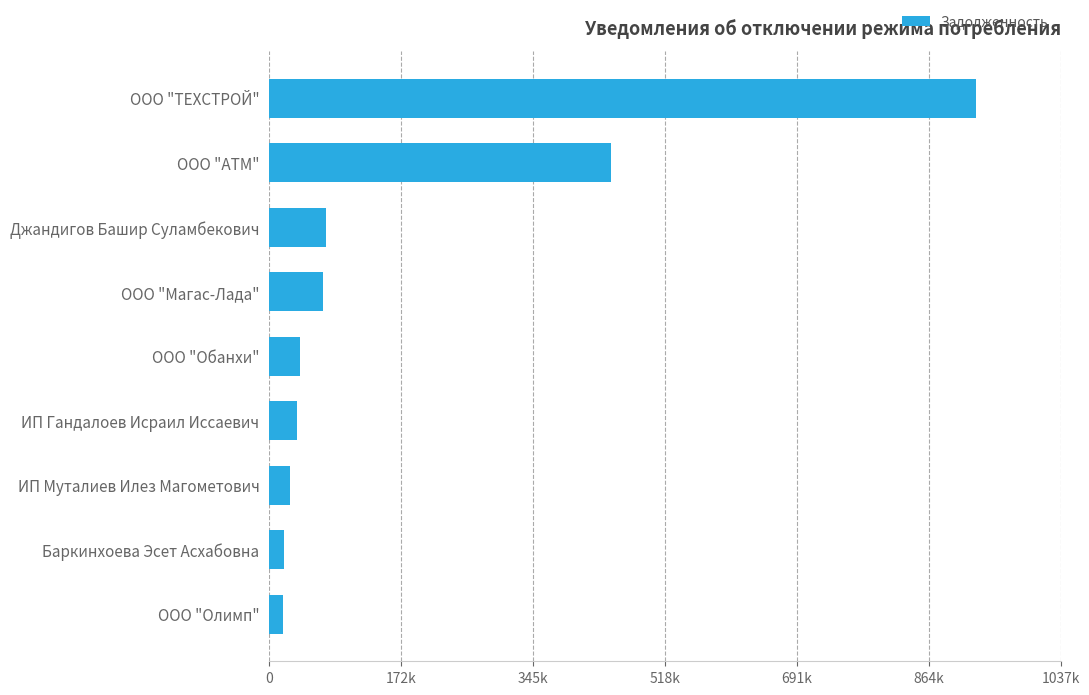

What is the difference between the maximum and second lowest values?

906981.2